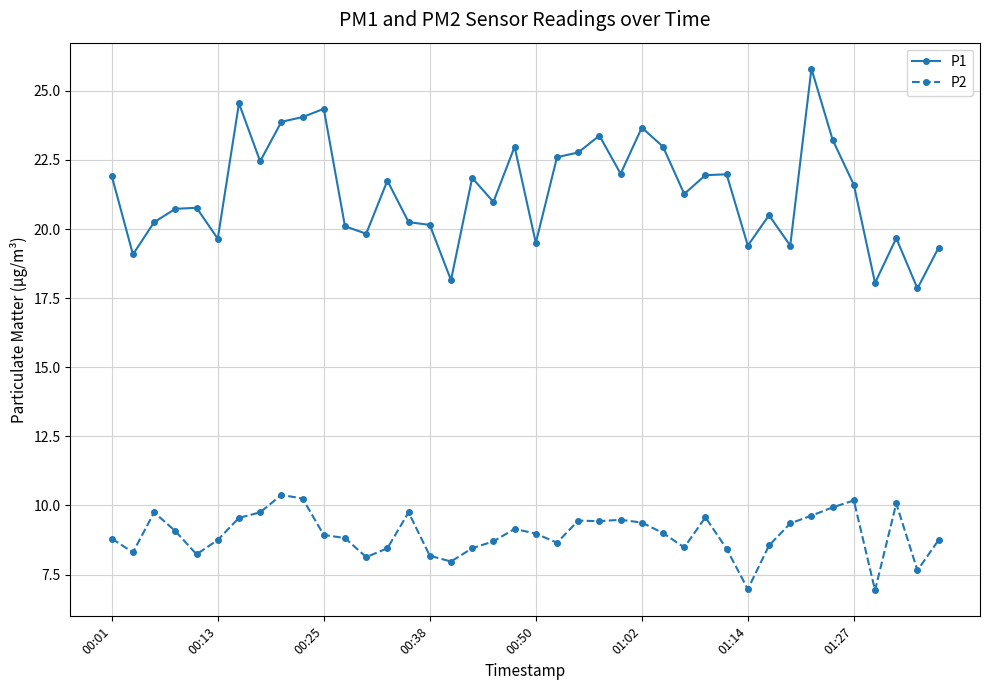

Rank the series by their maximum value, from lowest to highest.

P2, P1